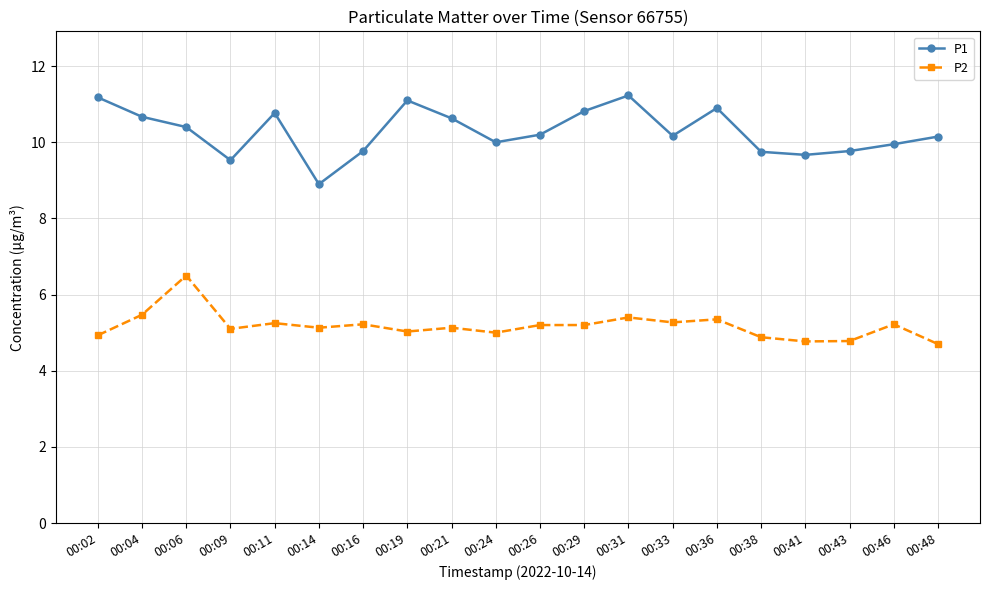

How many categories are shown in the chart?

20